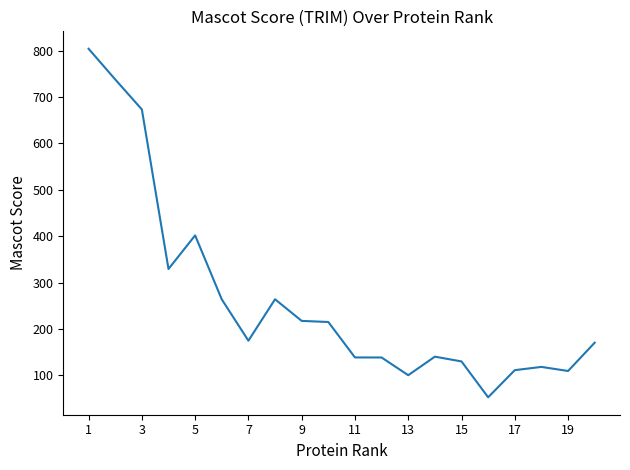

What is the difference between the second highest and second lowest values?

637.6